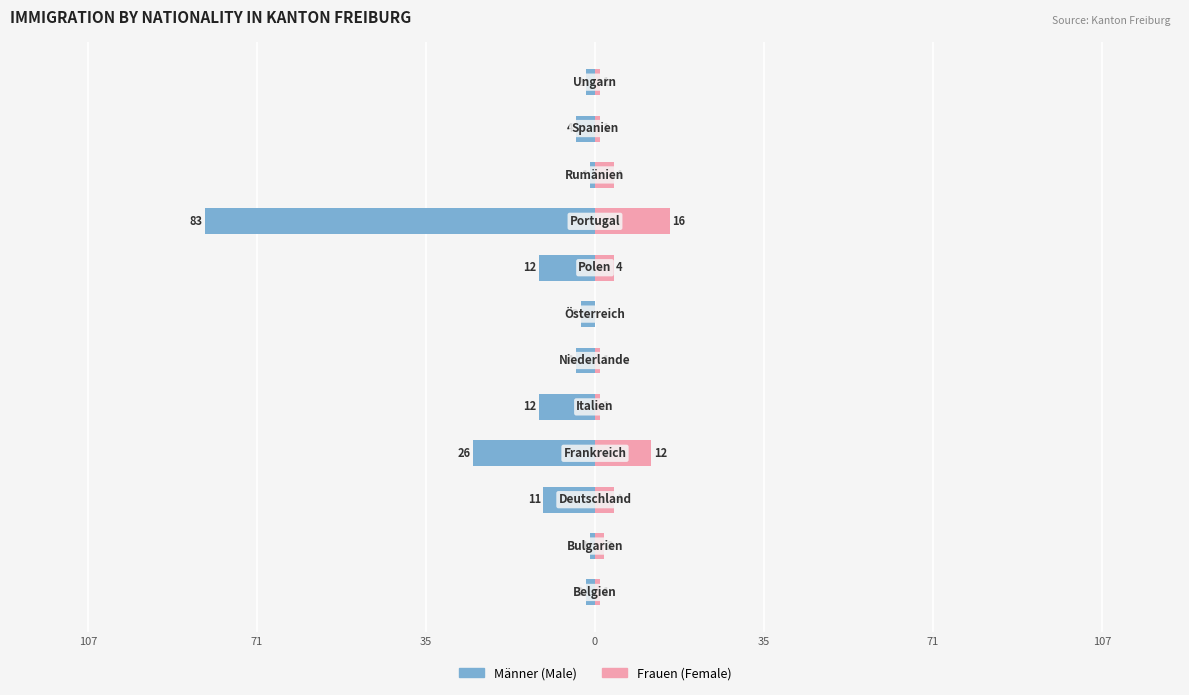

What is the average value of the Männer series?

-13